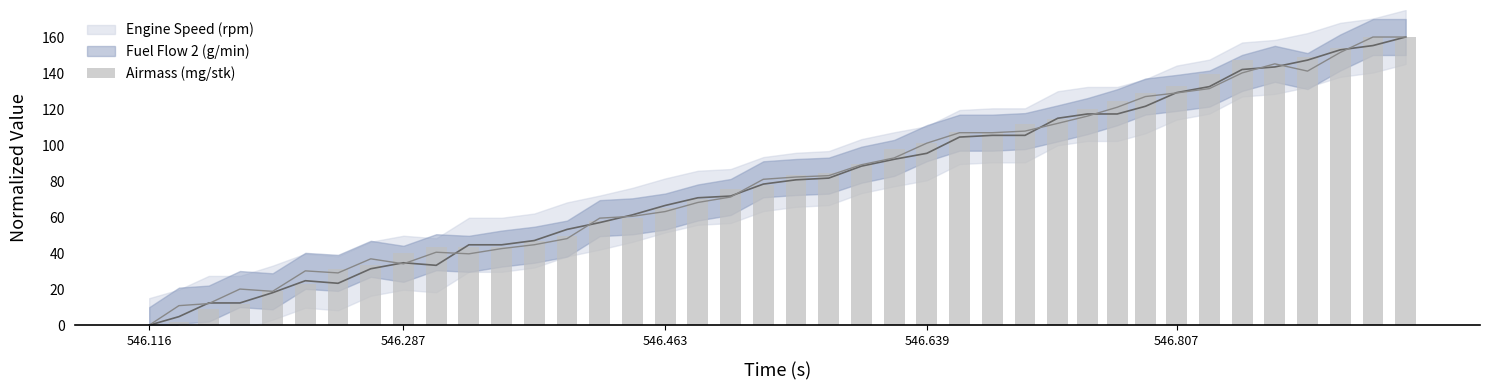

What is the difference between the maximum and minimum values?

160.0